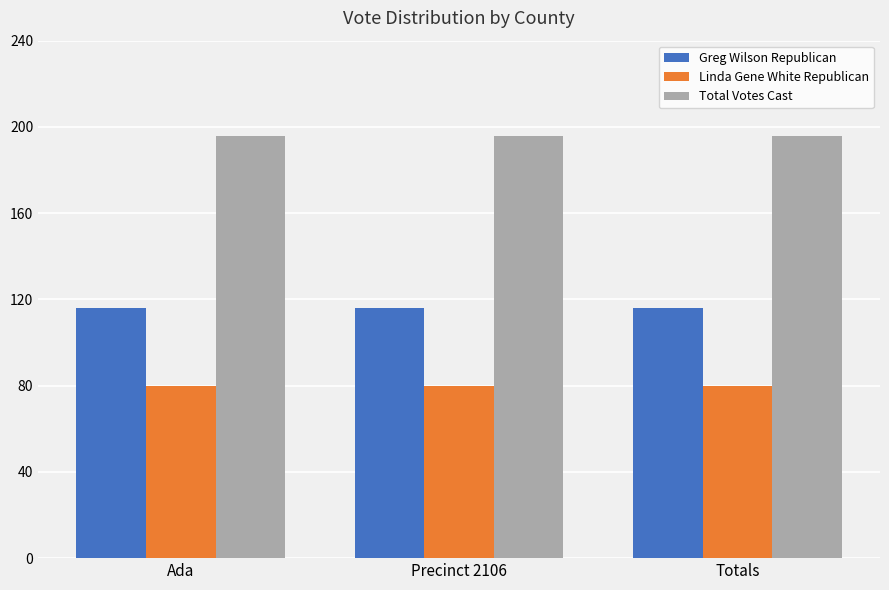

Rank the series by their maximum value, from lowest to highest.

Linda Gene White Republican, Greg Wilson Republican, Total Votes Cast